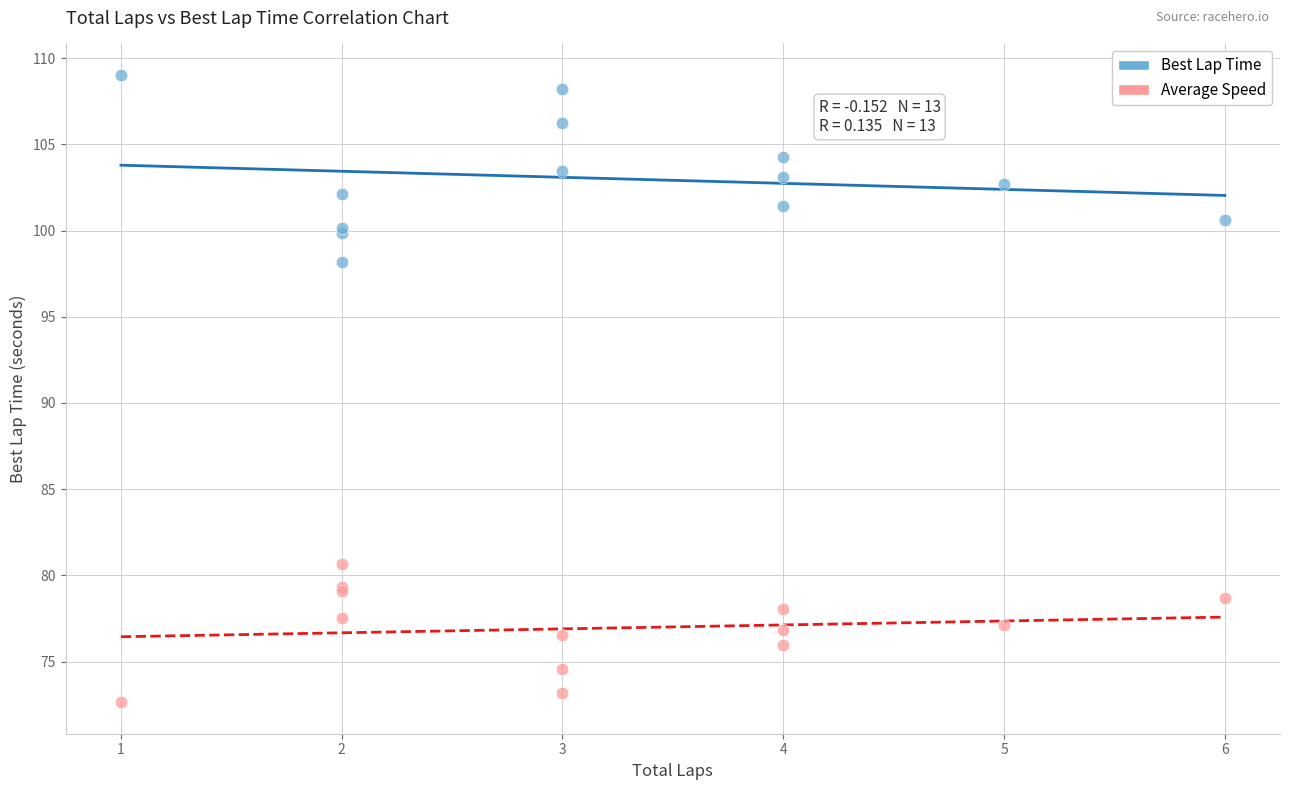

Which series contains the highest Y value?

Best Lap Time